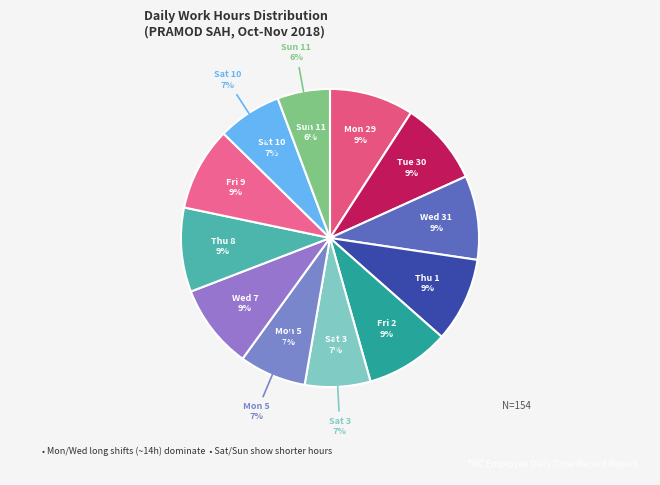

Count the number of slices in the pie.

12